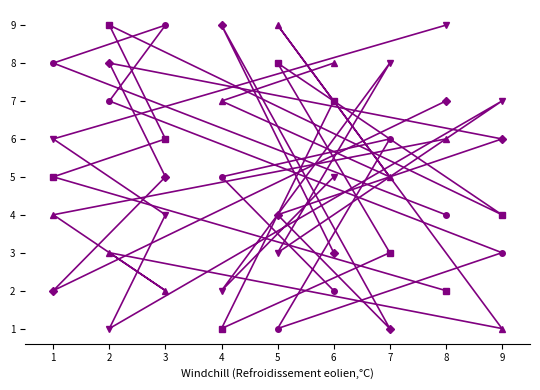

Which series has the largest total across all categories?

col_2